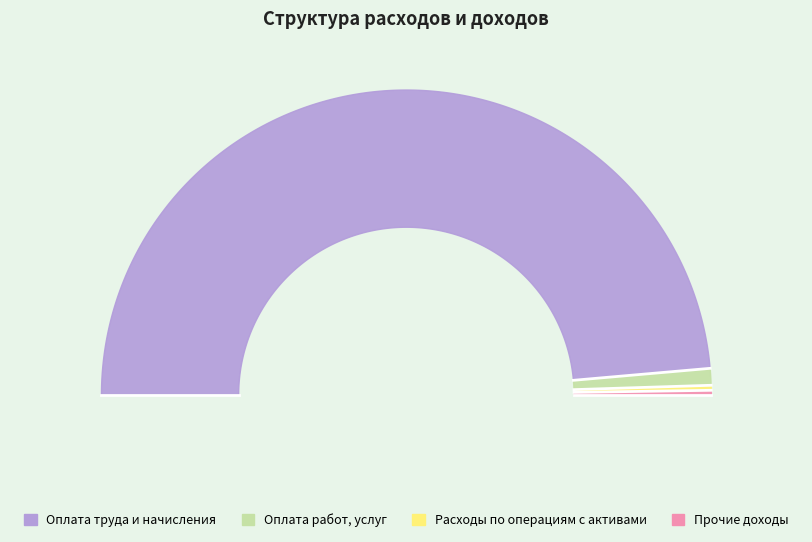

What is the smallest slice in the pie chart?

Прочие доходы